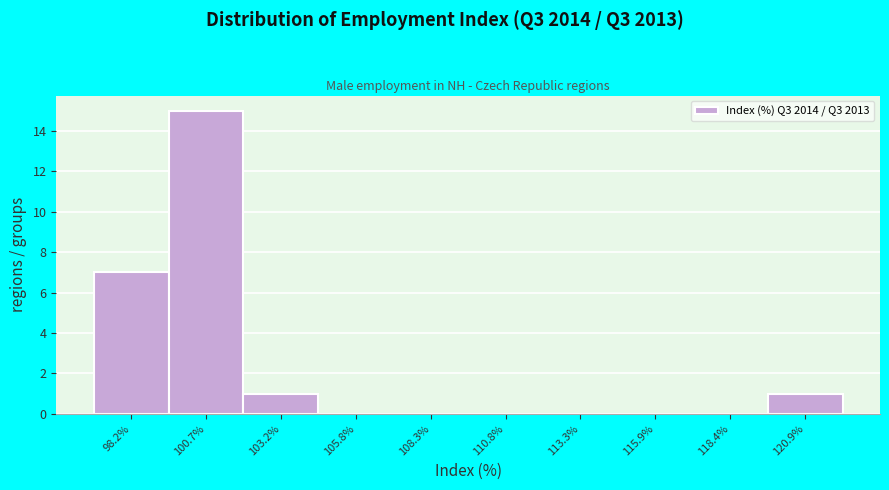

Reading left to right, extract all data points from this chart.

98.2%=7	100.7%=15	103.2%=1	105.8%=0	108.3%=0	110.8%=0	113.3%=0	115.9%=0	118.4%=0	120.9%=1